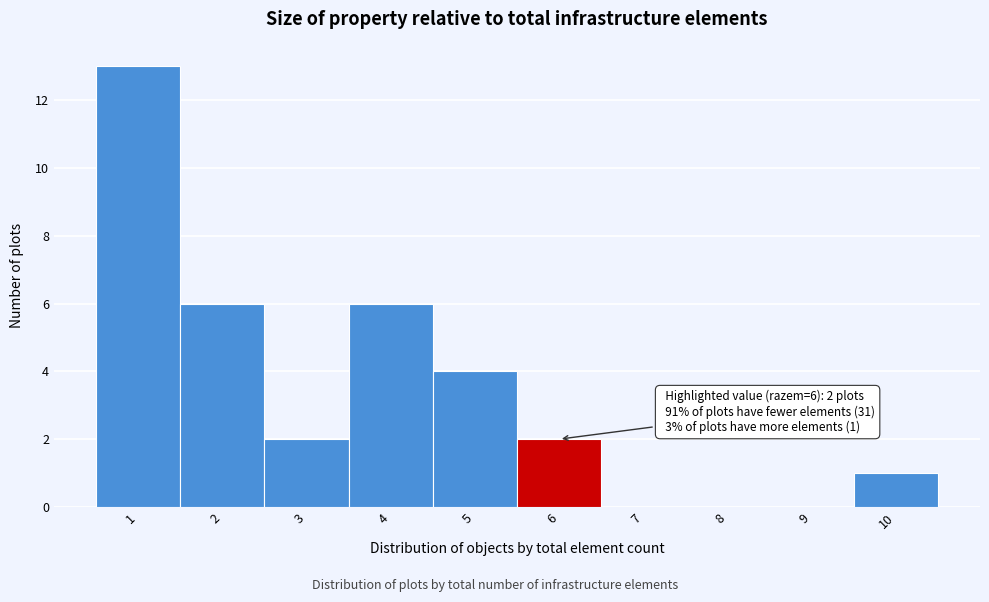

Over which range of the x-axis is the bar tallest?

0.5 to 1.5